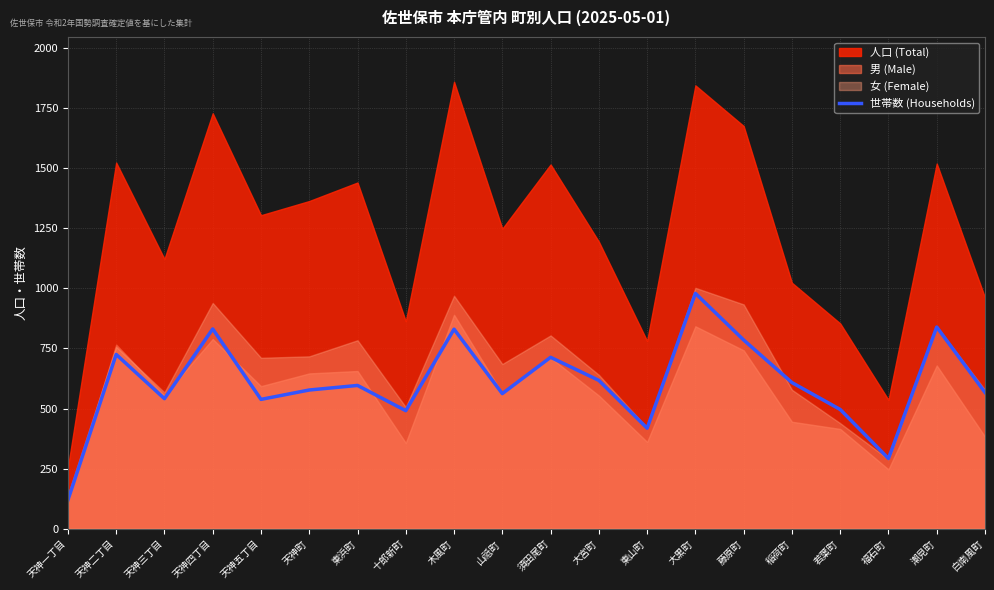

The value at 白南風町 is 567. True or false?

True